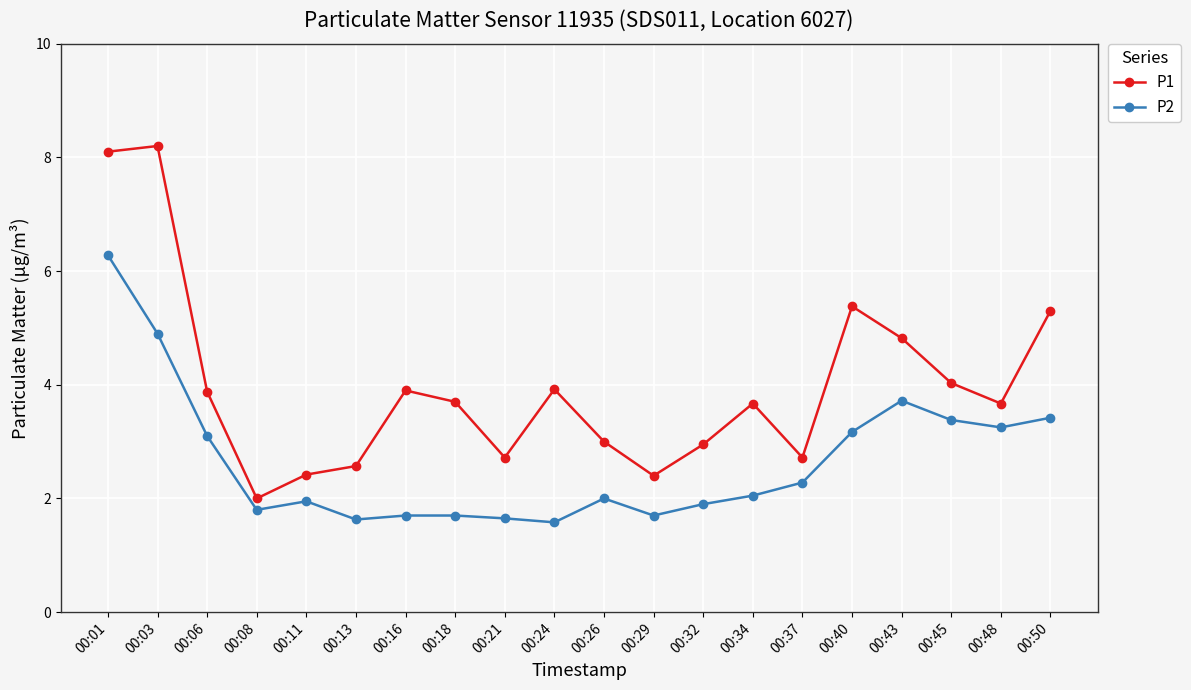

What is the lowest value of the P2 series?

1.6